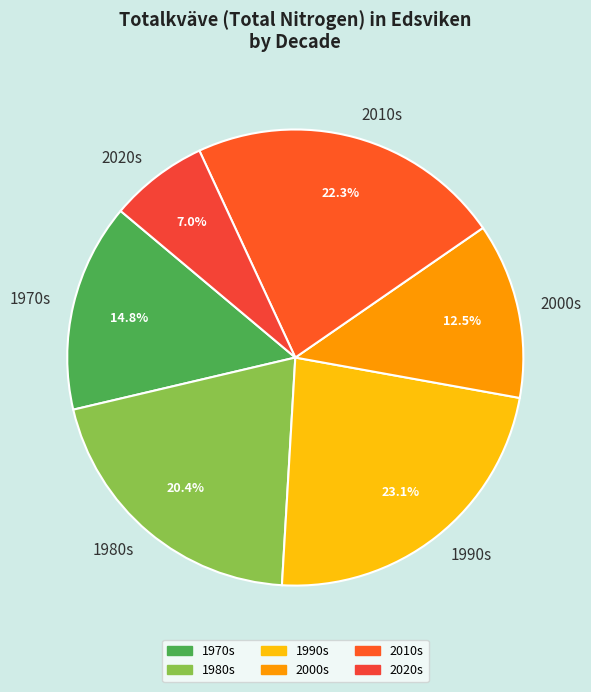

Does any single category account for the majority?

No